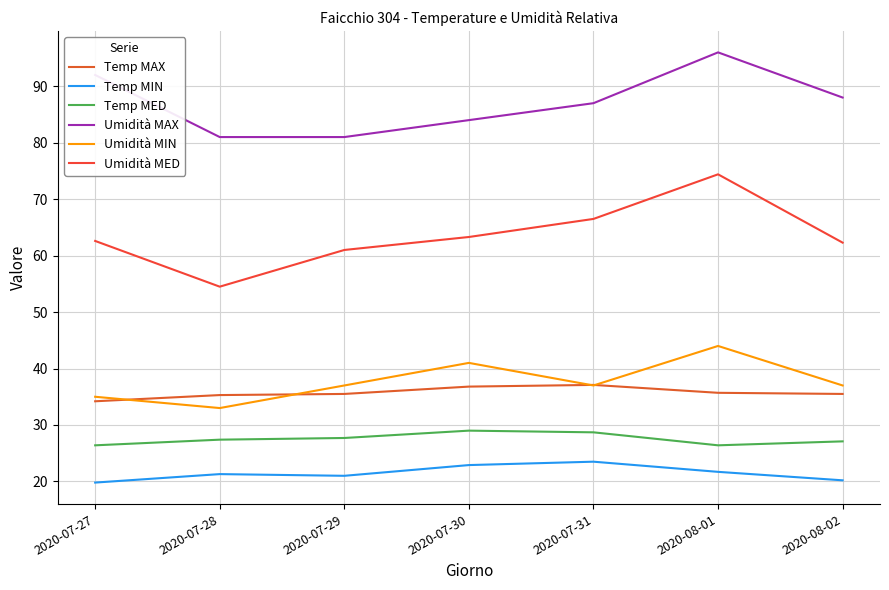

Where does the Temp MIN series first go above 21?

2020-07-28